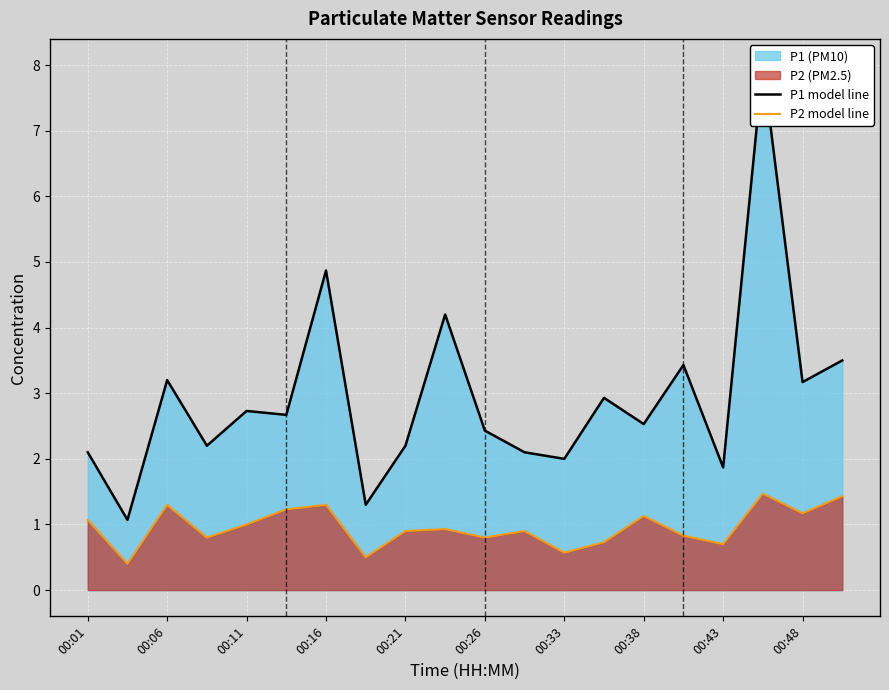

What is the sum of all P2 model line values?

19.2